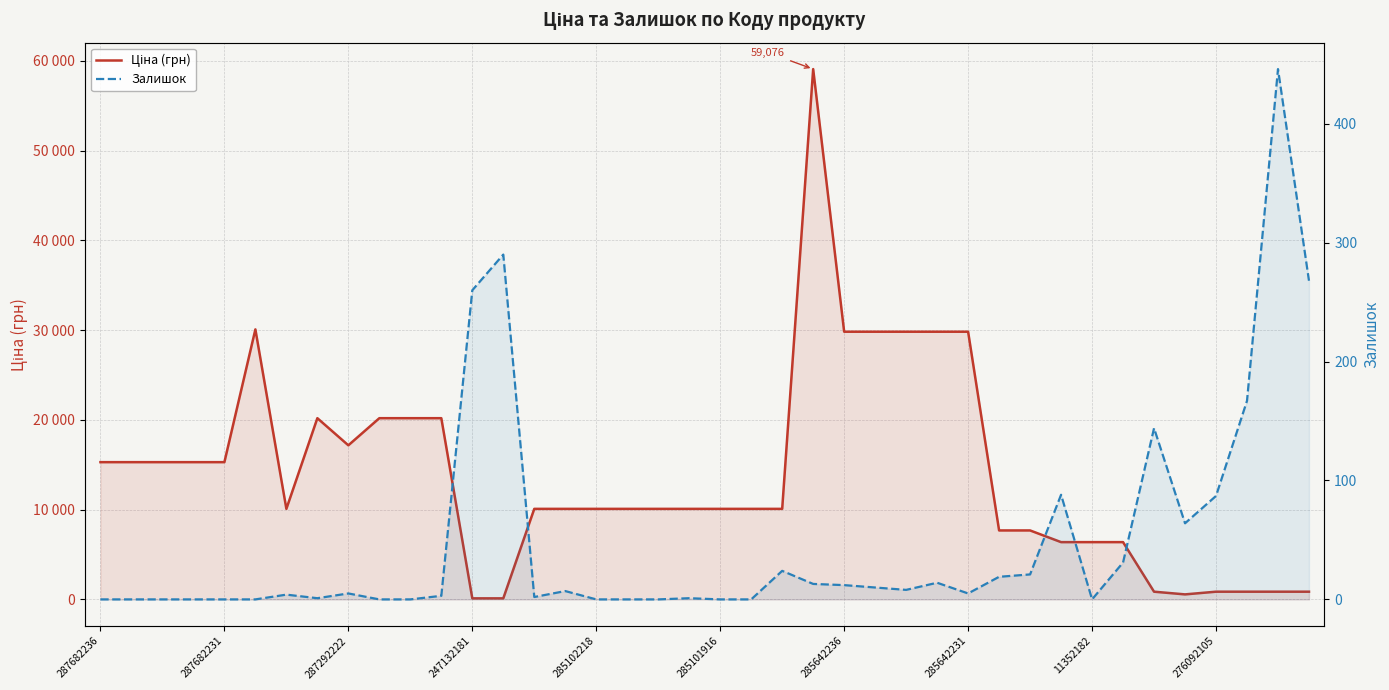

How many lines are shown in the chart?

2